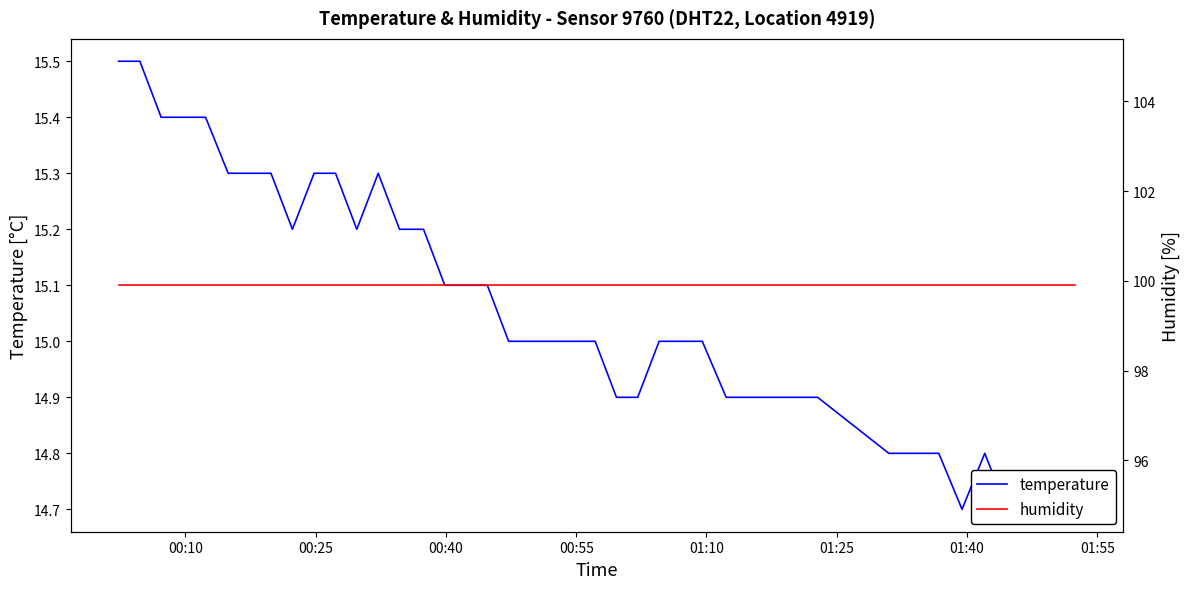

What is the difference between the second highest and second lowest values in the temperature series?

0.8